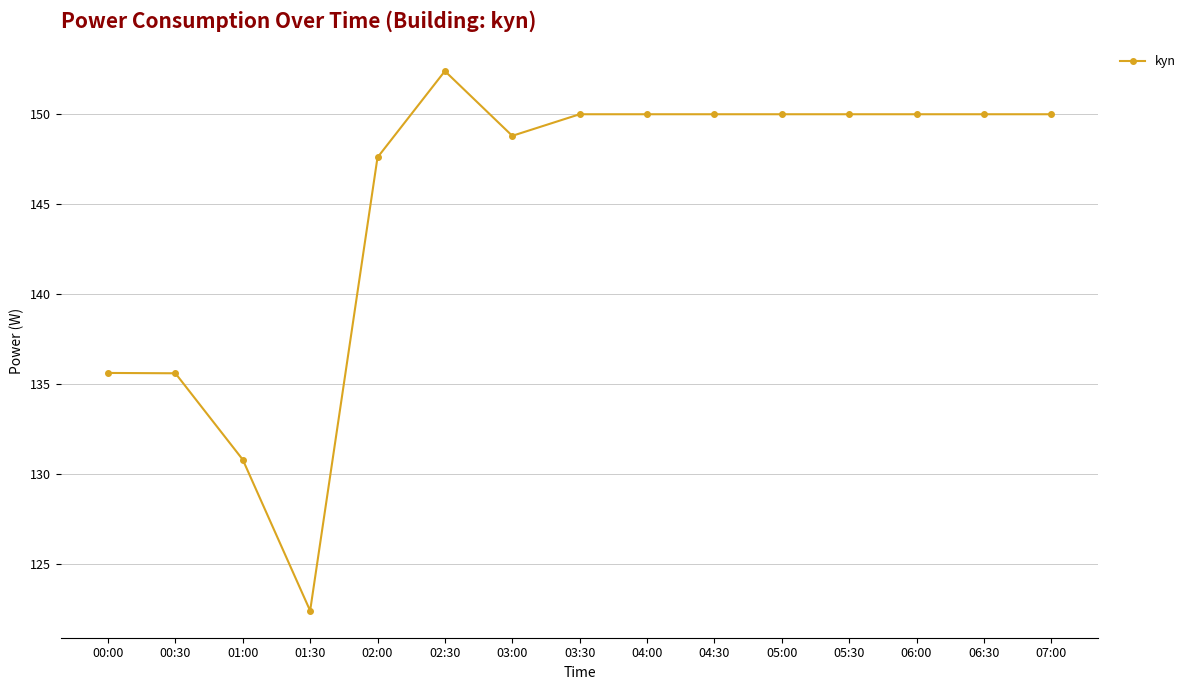

What is the change in value from 03:00 to 04:30?

+1.2